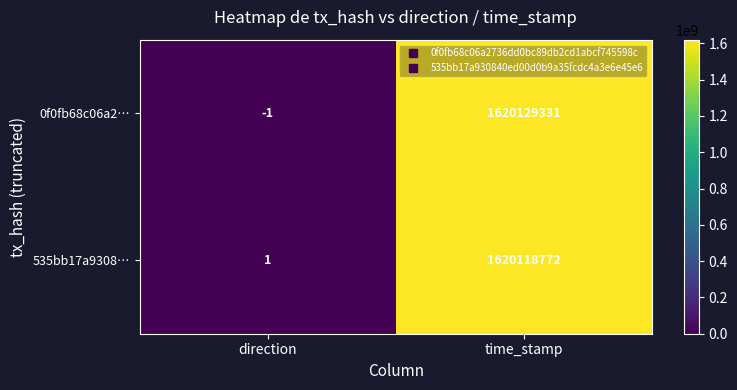

What is the minimum value shown in the chart?

-1